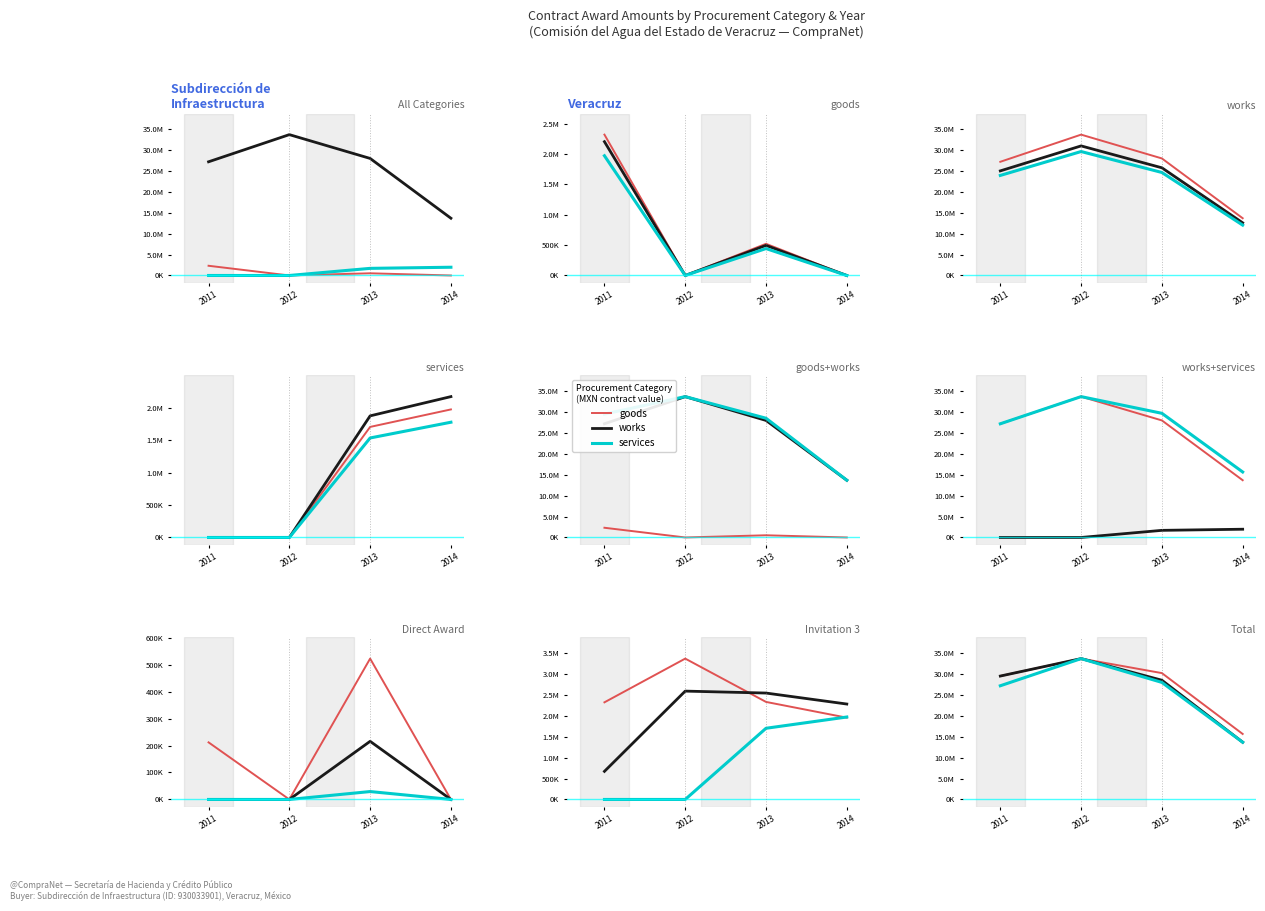

Which category has the highest value in the works series?

2012